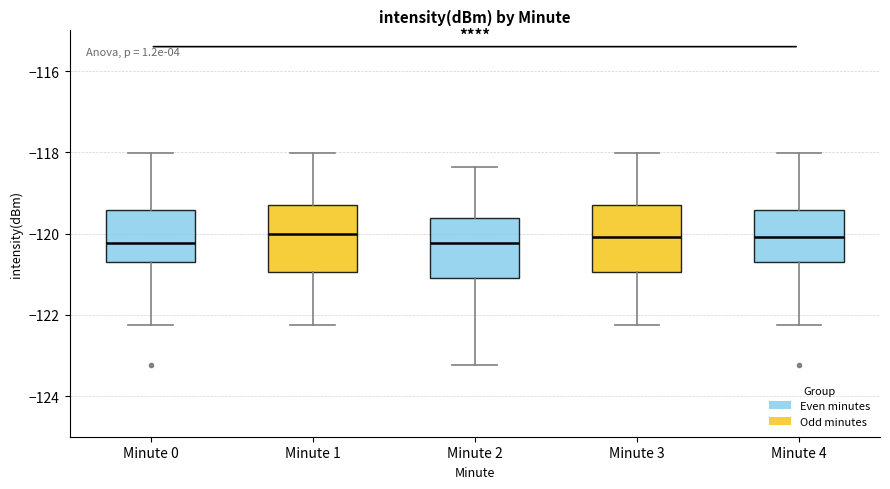

Where does the median line of the box for Minute 2 sit on the y-axis? The values are not printed on the chart, so give them approximately, as read against the axis.

-120.2